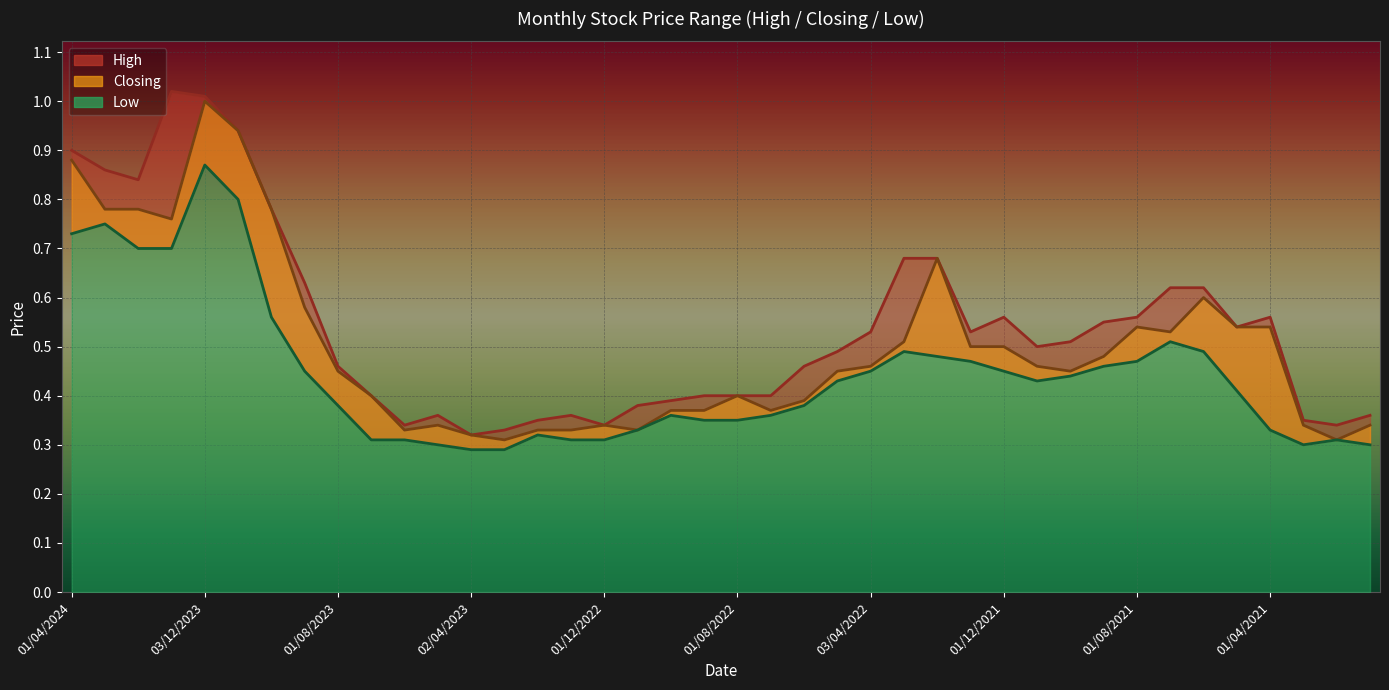

What is the spread (max minus min) of values at 02/01/2024?

0.3